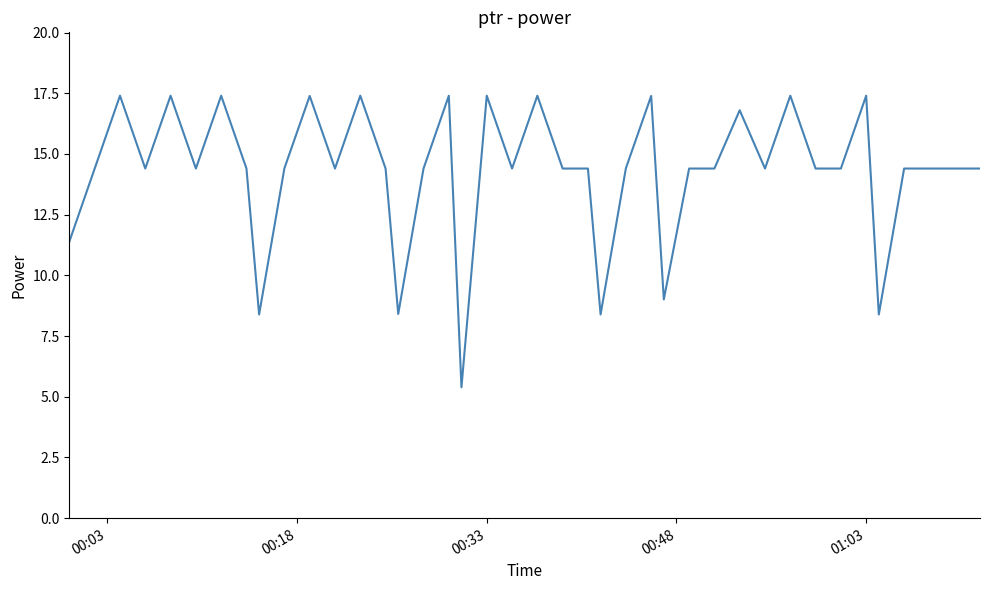

What is the minimum value shown in the chart?

5.4